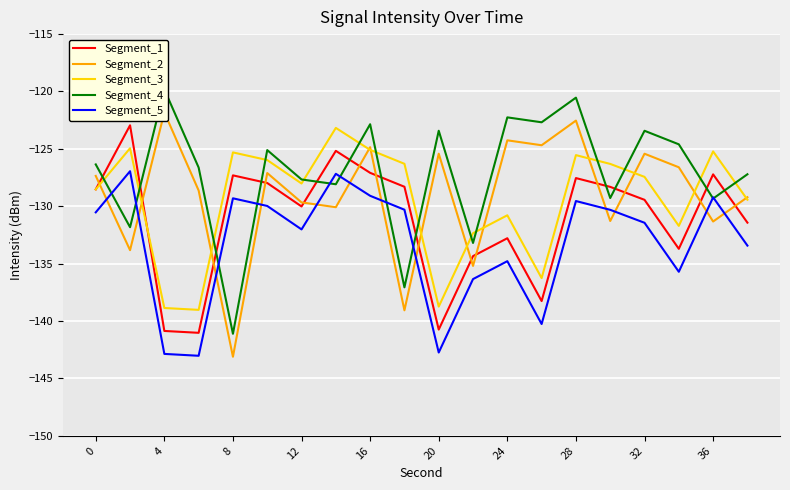

Which series has the largest range (max minus min)?

Segment_2